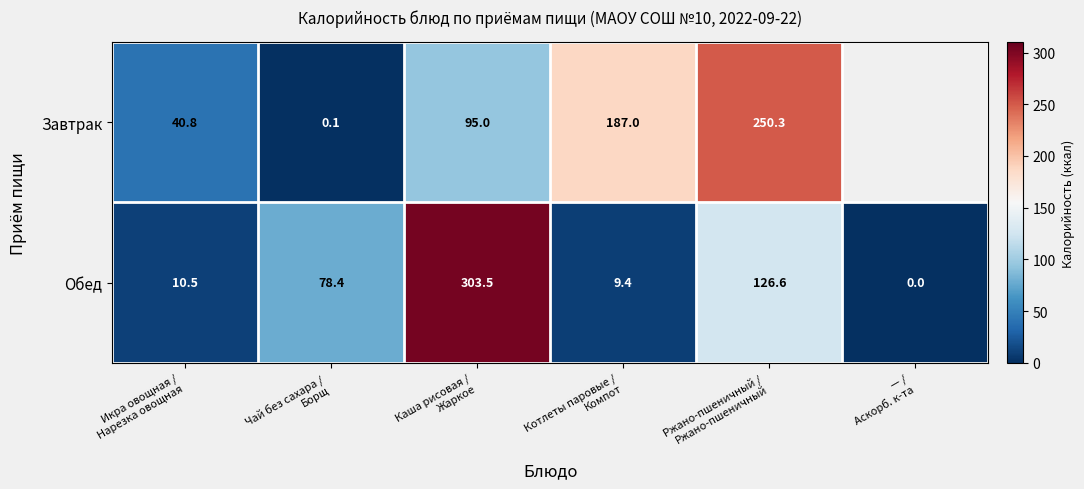

What is the maximum value shown in the chart?

303.5